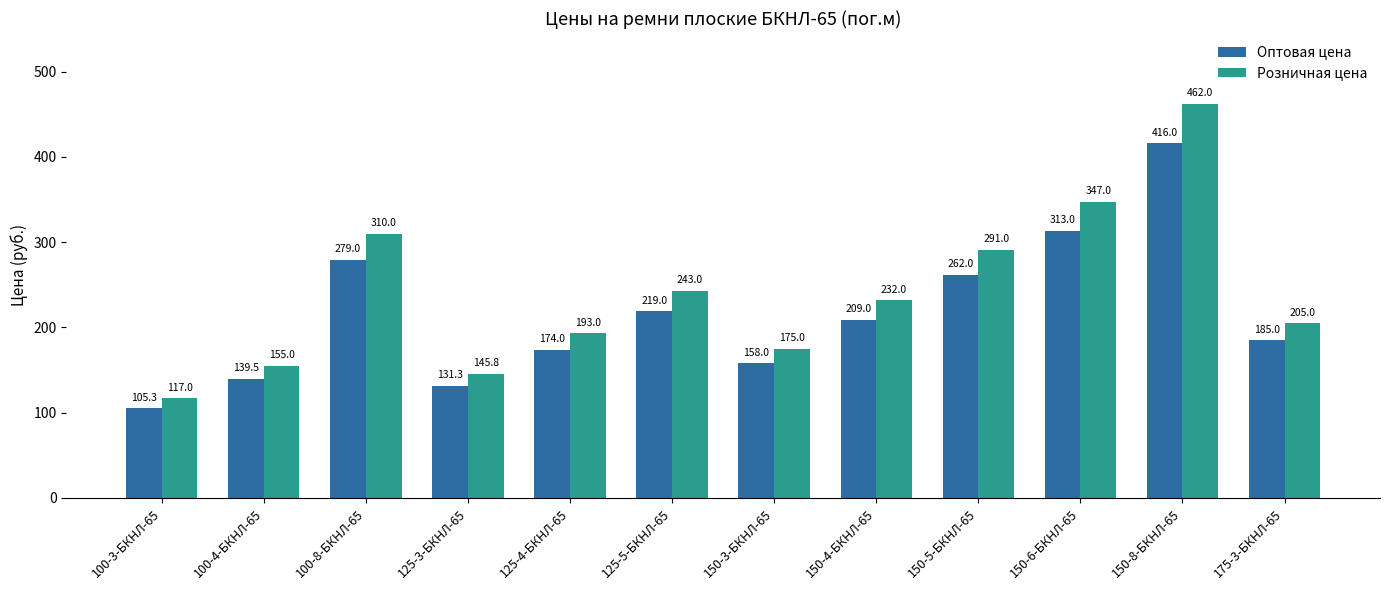

Where does the Оптовая цена series first go above 209?

100-8-БКНЛ-65